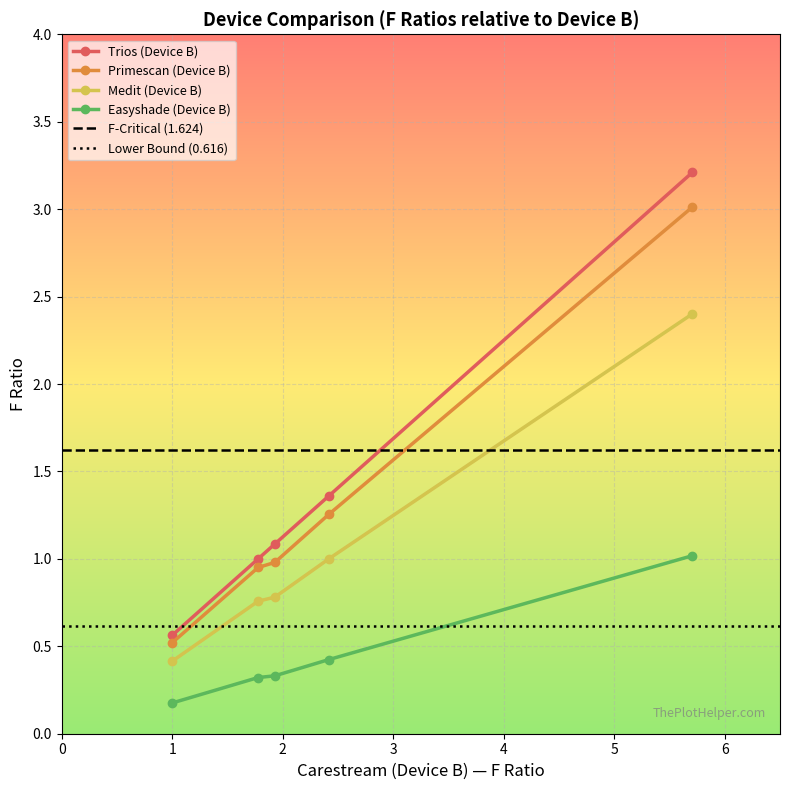

Reading left to right, list all the values displayed in this chart.

Trios (Device B): 0.6	1.0	1.1	1.4	3.2
Primescan (Device B): 0.5	1.0	1.0	1.3	3.0
Medit (Device B): 0.4	0.8	0.8	1.0	2.4
Easyshade (Device B): 0.2	0.3	0.3	0.4	1.0